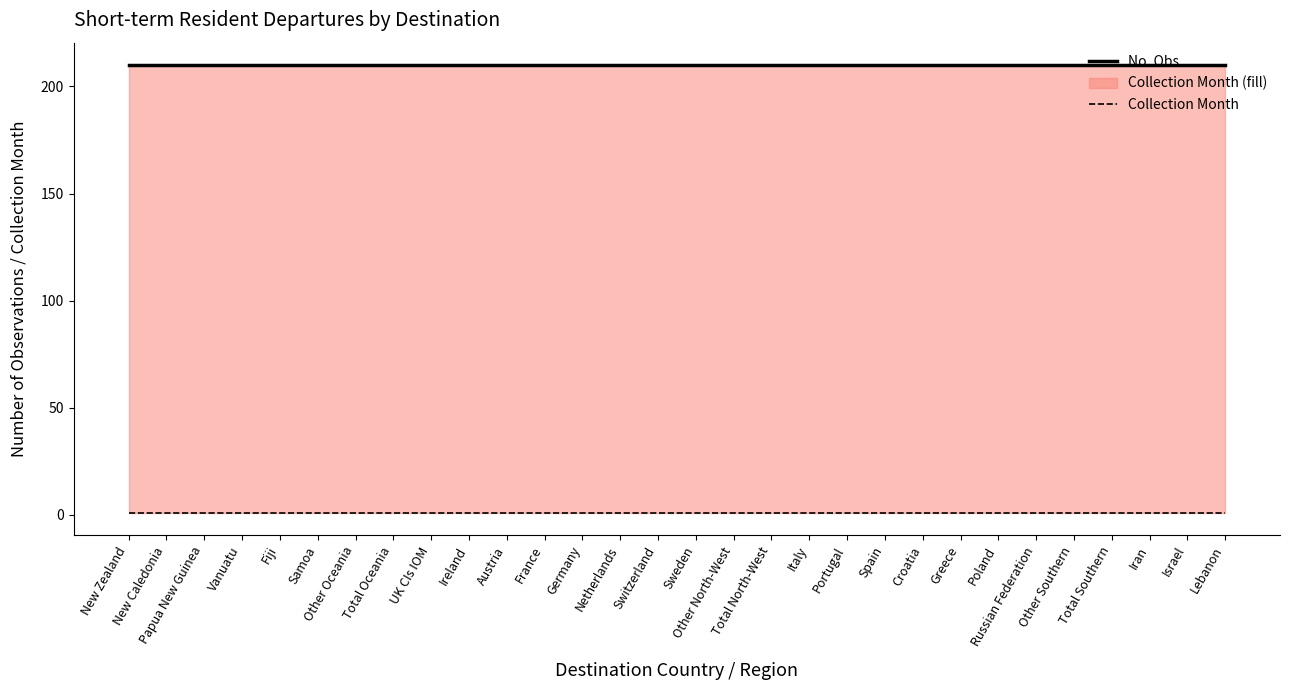

Reading left to right, transcribe all the data shown in this chart.

No. Obs.: 210	210	210	210	210	210	210	210	210	210	210	210	210	210	210	210	210	210	210	210	210	210	210	210	210	210	210	210	210	210
Collection Month: 1	1	1	1	1	1	1	1	1	1	1	1	1	1	1	1	1	1	1	1	1	1	1	1	1	1	1	1	1	1